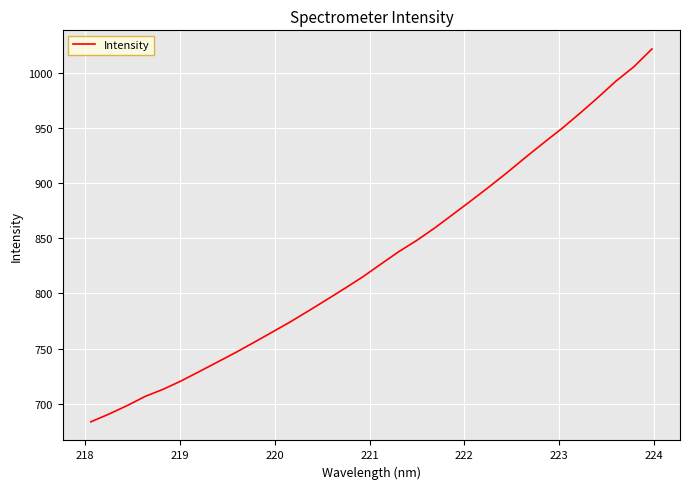

What is the minimum value shown in the chart?

683.7